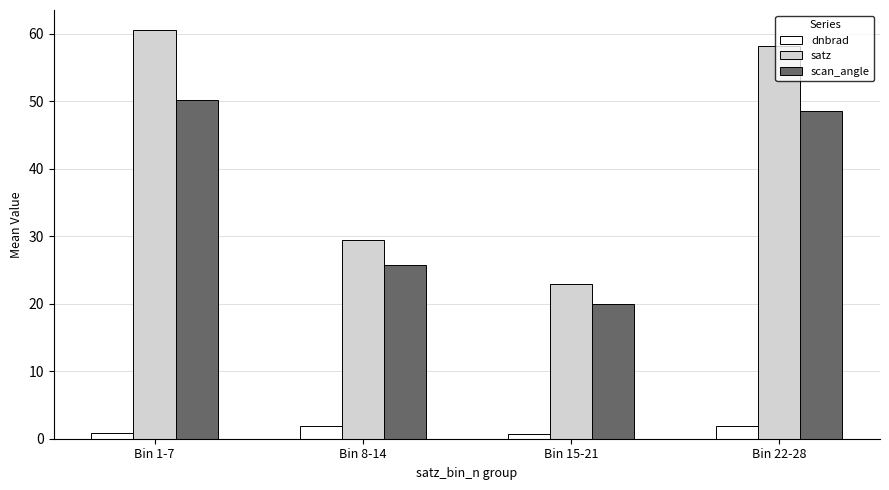

What is the difference between the highest and lowest values at Bin 15-21?

22.2